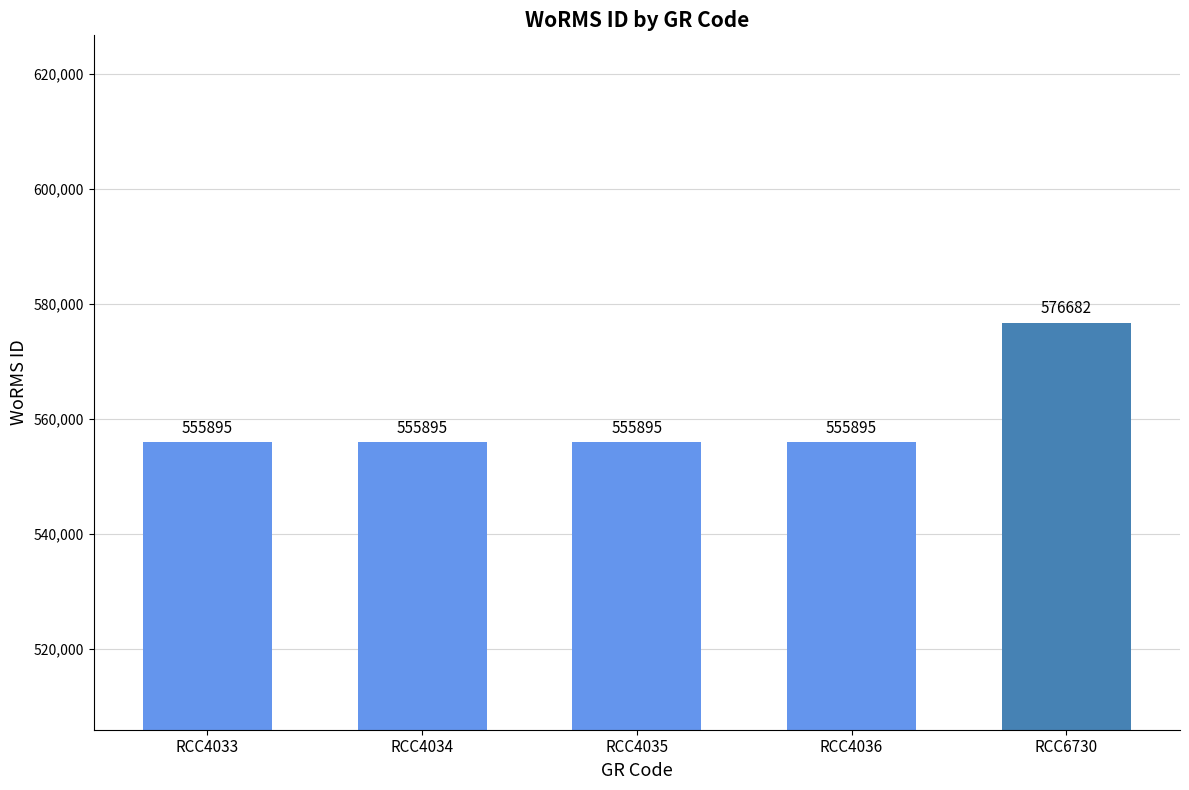

Count the number of categories in the chart.

5